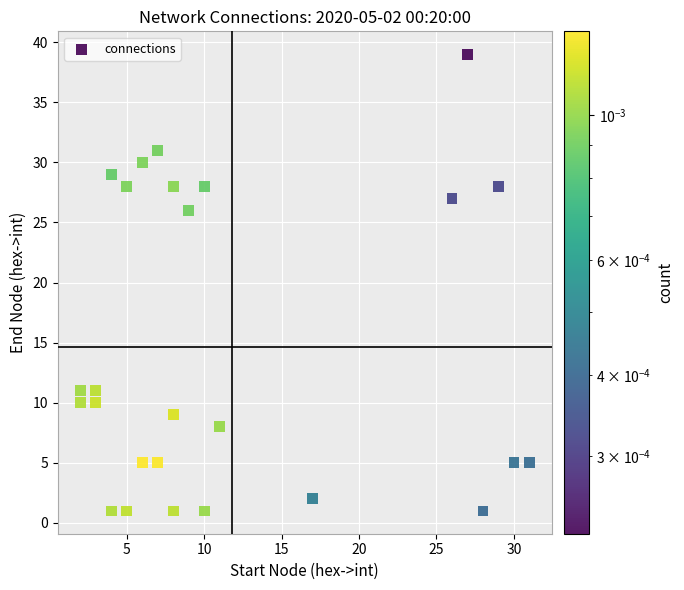

What is the range of Y values (max minus min)?

38